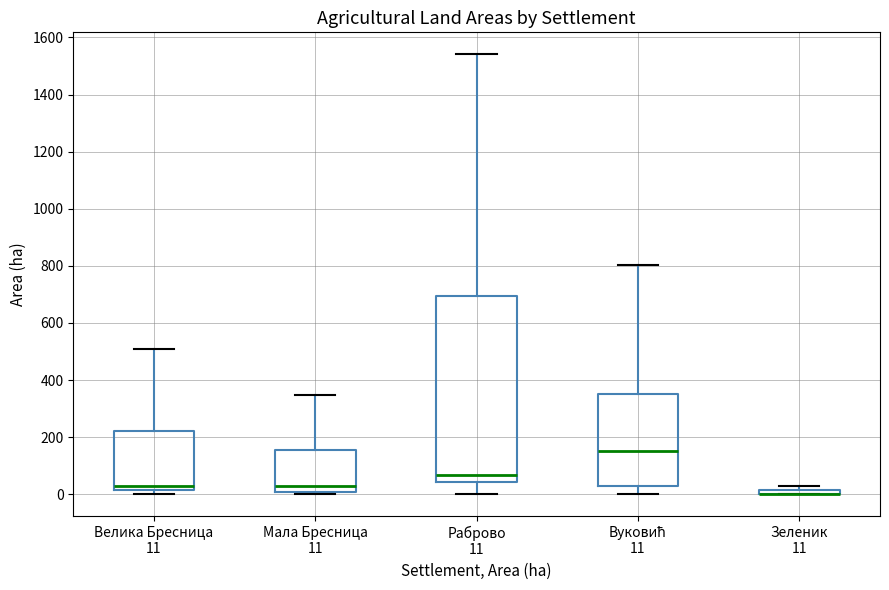

Comparing the boxes themselves (not the whiskers), which one is the tallest?

Раброво 11